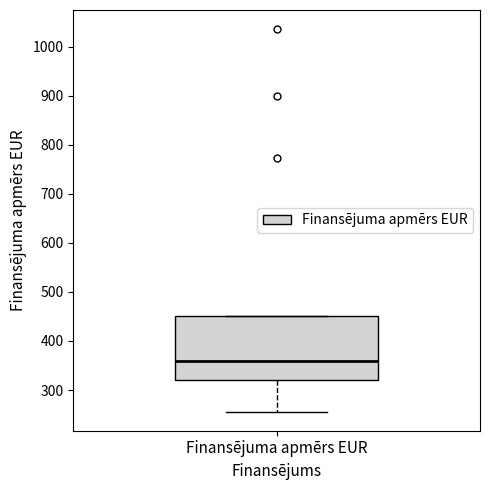

Read this box plot against the y-axis: the position of the median line, the range covered by the box, and the ends of both whiskers. The values are not printed on the chart, so give them approximately, as read against the axis.

median 360, box 320 to 450, whiskers 260 to 450